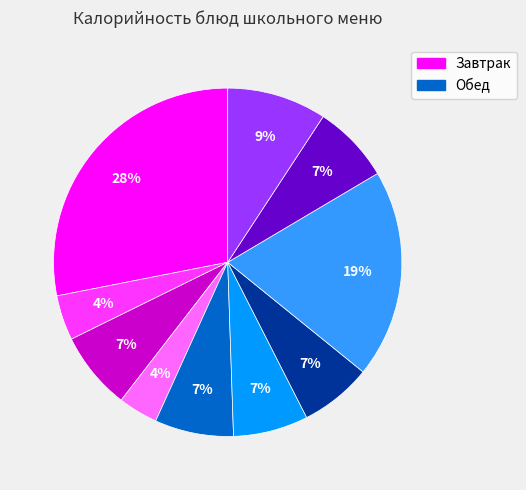

Does any single category account for the majority?

No